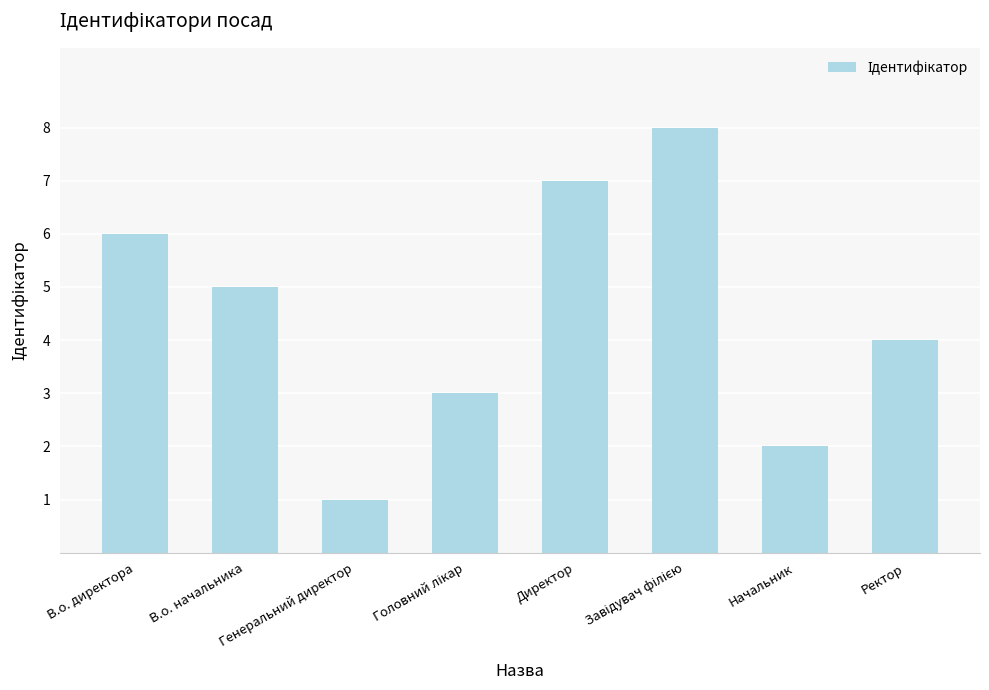

What value does the data have at Ректор?

4